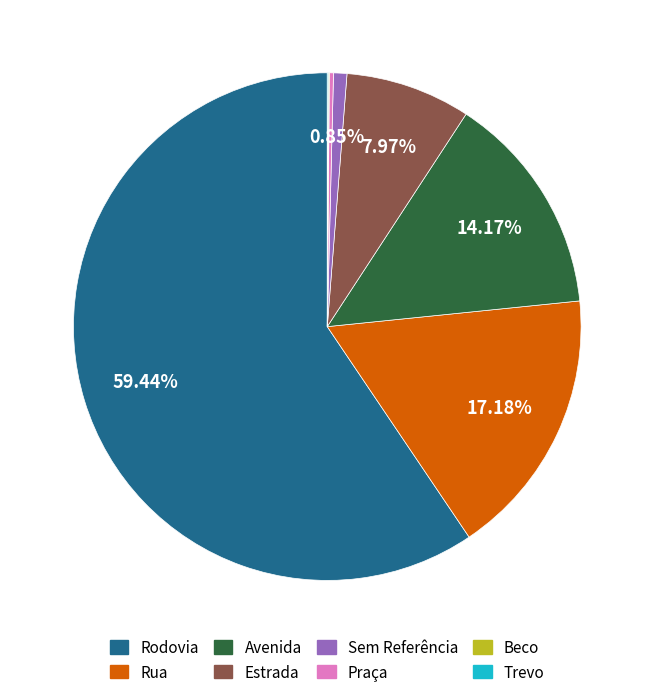

To the nearest percent, what is the combined percentage of Sem Referência and Estrada?

9%